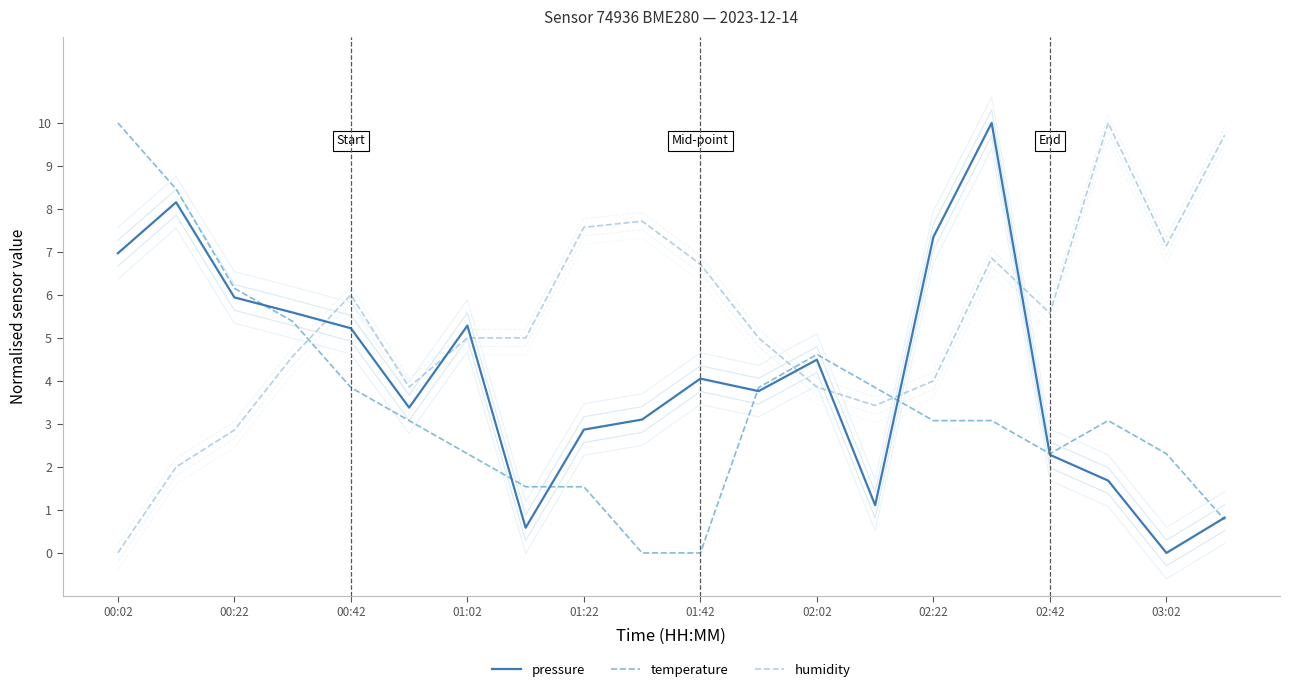

What position from the right is 02:02?

8